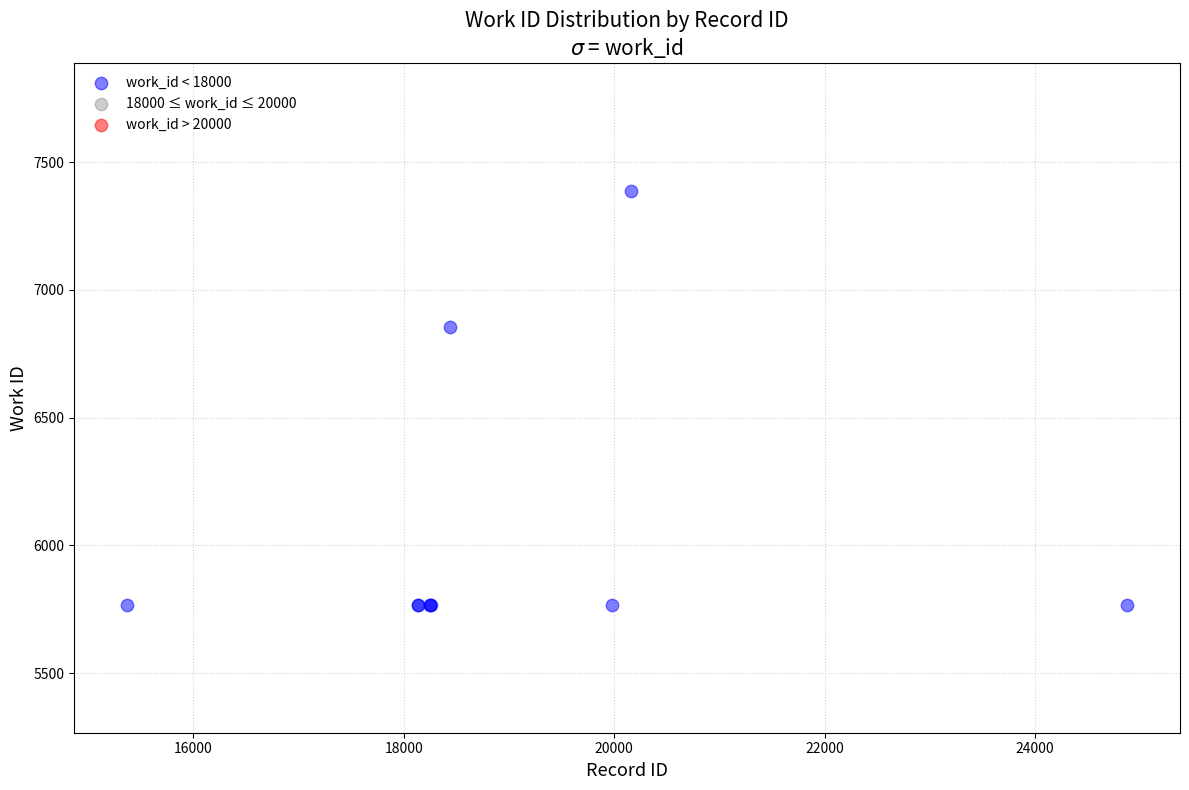

What Y value in the scatter plot is closest to 6577?

6855